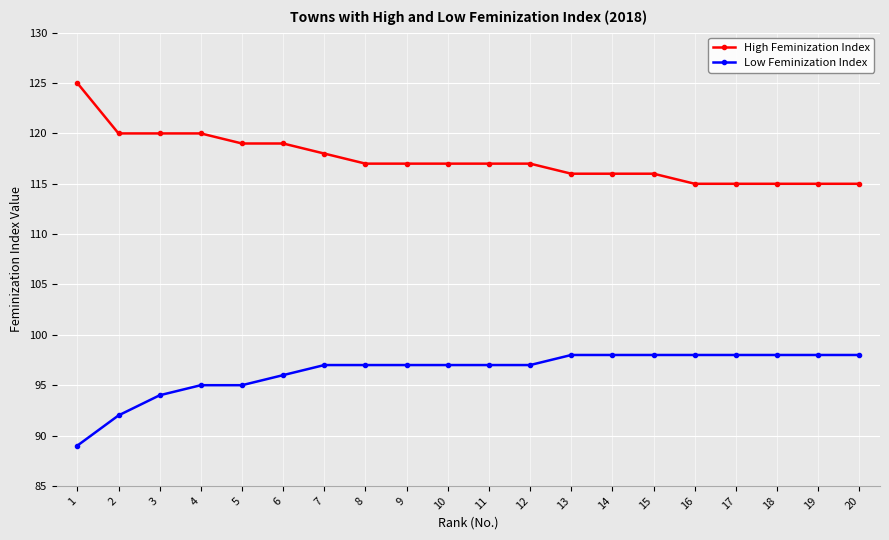

How many lines are shown in the chart?

2